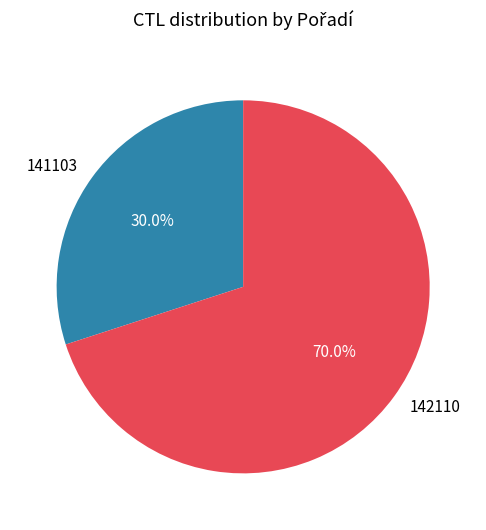

To the nearest percent, what portion does 141103 represent?

30%